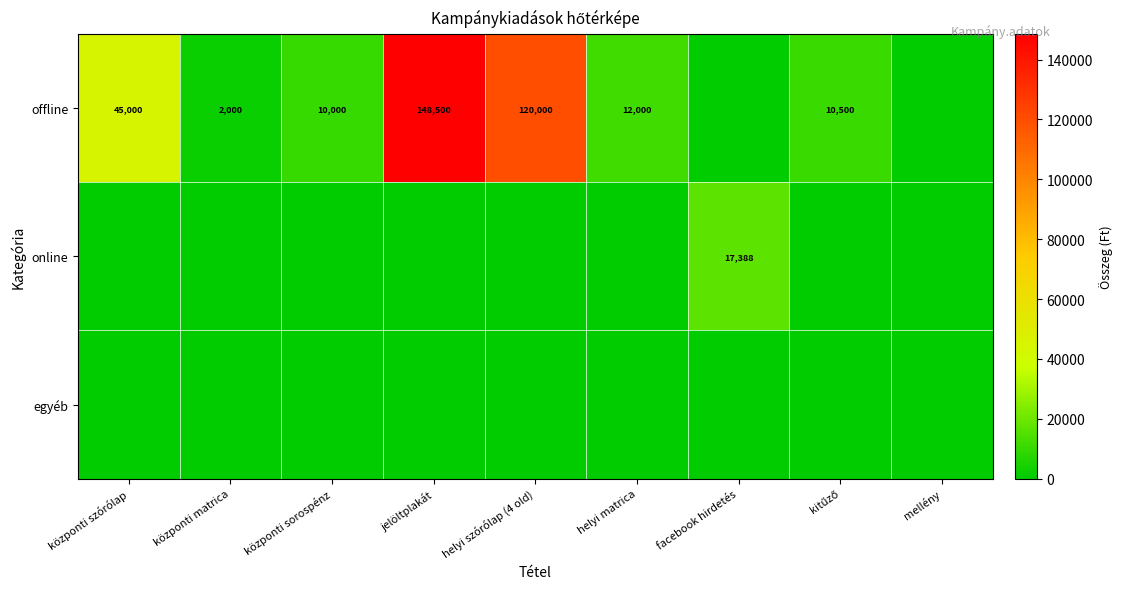

True or false: offline has a value of 2000 at központi matrica.

True